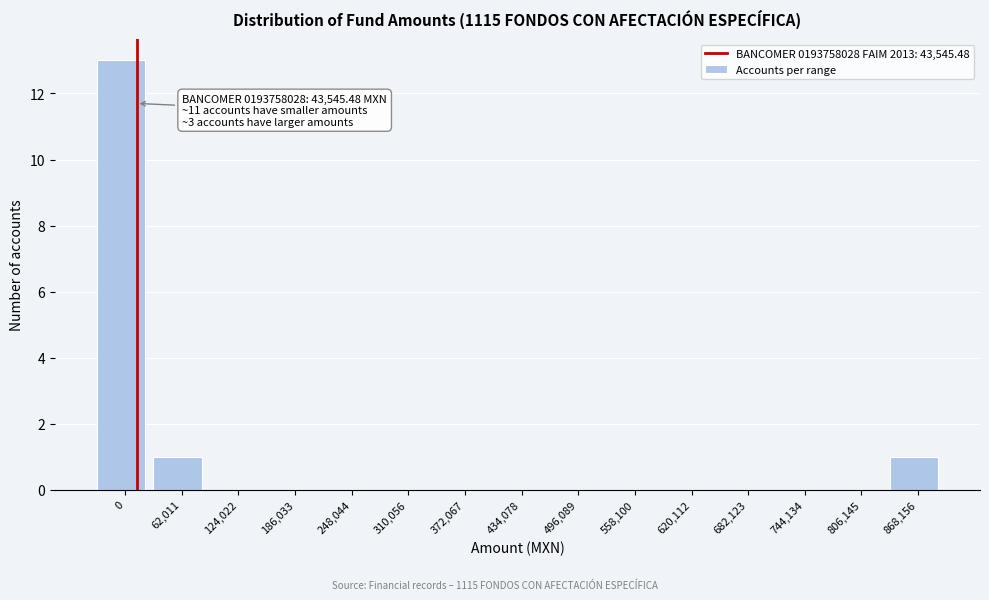

Reading left to right, transcribe all the data shown in this chart.

0=13	62,011=1	124,022=0	186,033=0	248,044=0	310,056=0	372,067=0	434,078=0	496,089=0	558,100=0	620,112=0	682,123=0	744,134=0	806,145=0	868,156=1